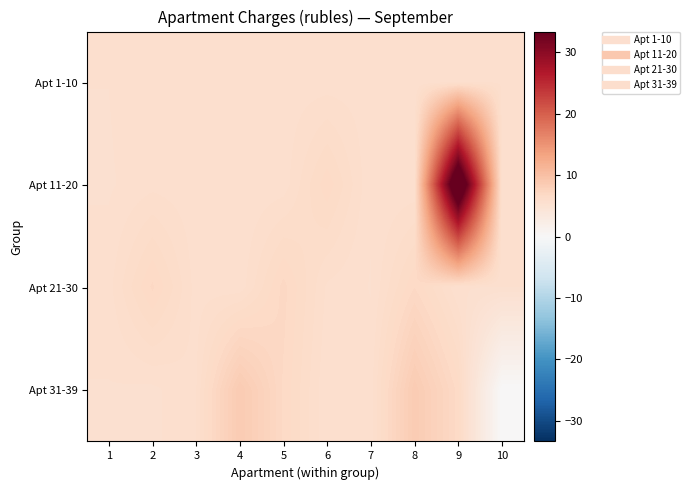

Rank the series at 5 from highest to lowest value.

Apt 21-30, Apt 31-39, Apt 1-10, Apt 11-20